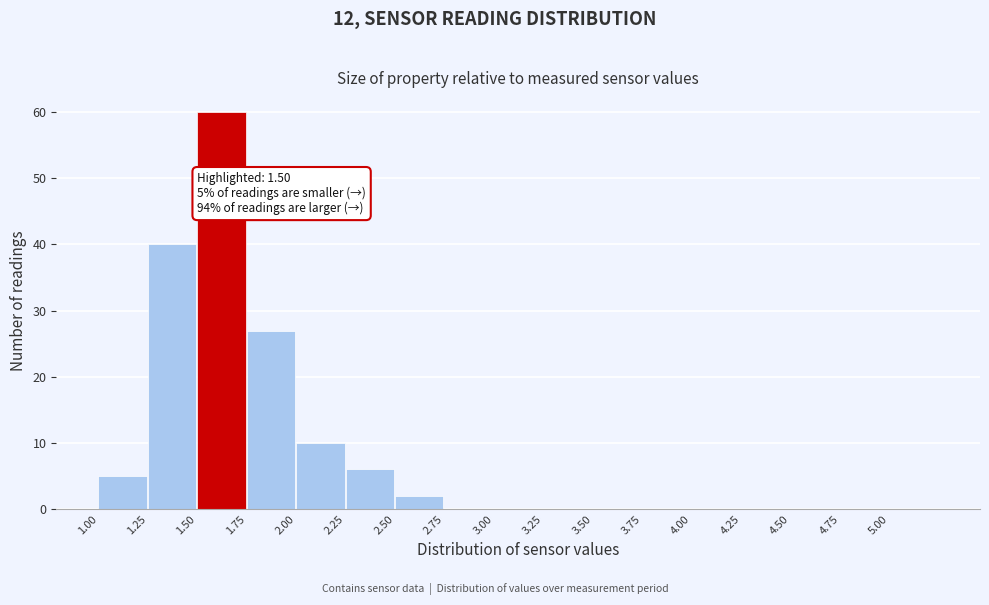

Over which range of the x-axis is the bar tallest?

1.50 to 1.75